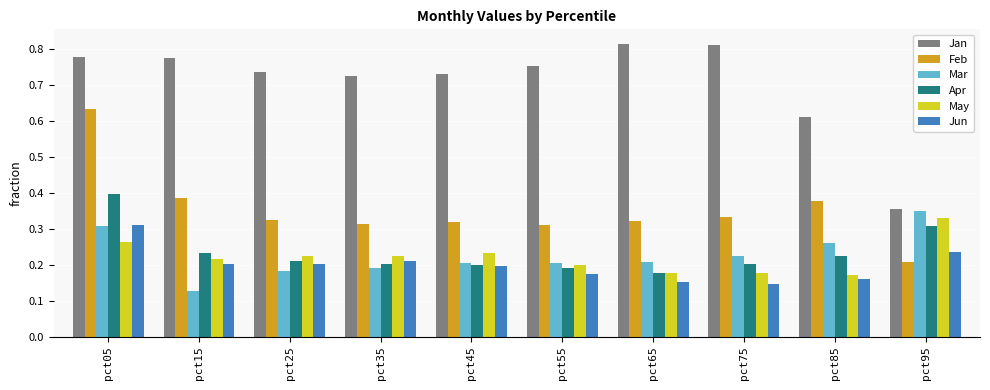

What is the sum of all Jun values?

2.0